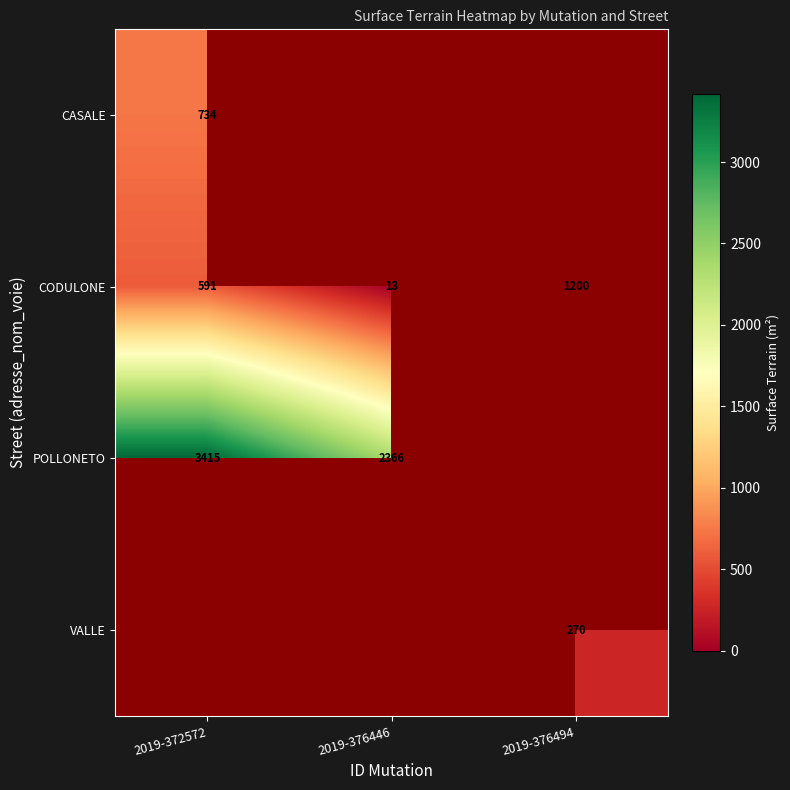

How many categories are shown in the chart?

3